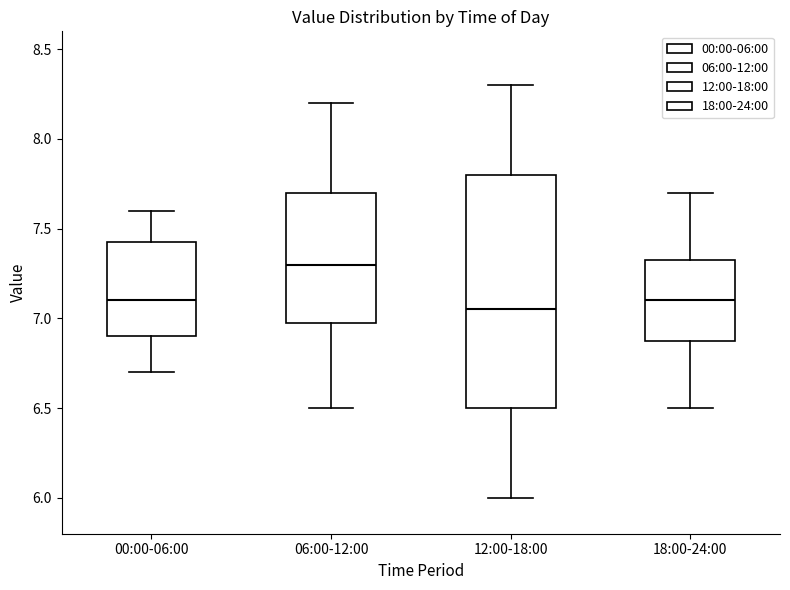

Reading left to right, read every box against the y-axis: the position of its median line, the range the box covers, and the ends of its whiskers. The values are not printed on the chart, so give them approximately, as read against the axis.

00:00-06:00: median 7.10, box 6.90 to 7.45, whiskers 6.70 to 7.60
06:00-12:00: median 7.30, box 7.00 to 7.70, whiskers 6.50 to 8.20
12:00-18:00: median 7.05, box 6.50 to 7.80, whiskers 6.00 to 8.30
18:00-24:00: median 7.10, box 6.90 to 7.35, whiskers 6.50 to 7.70